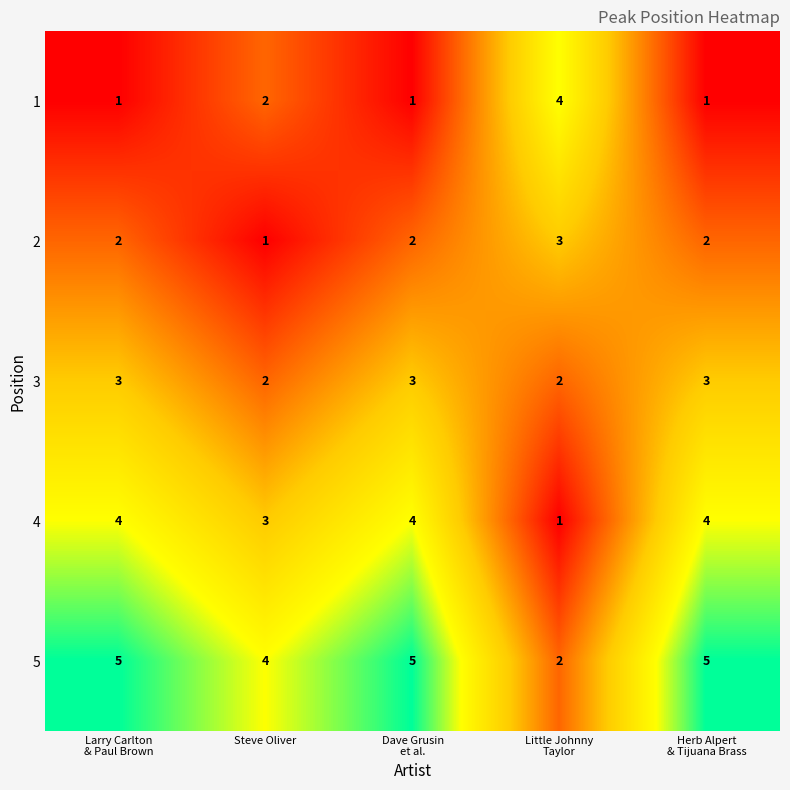

At which label is 1 closest to 2?

Steve Oliver